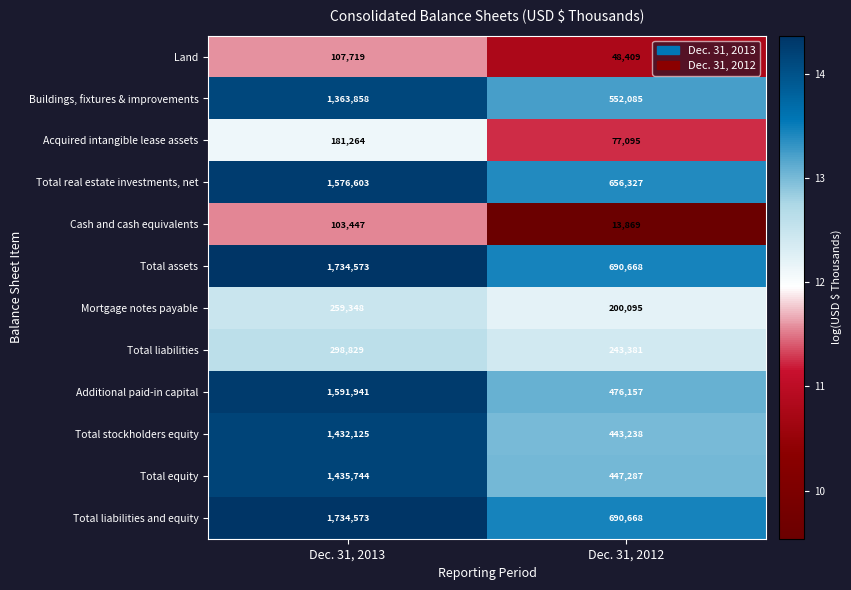

What is the sum of the Total liabilities values at Dec. 31, 2012 and Dec. 31, 2013?

542210